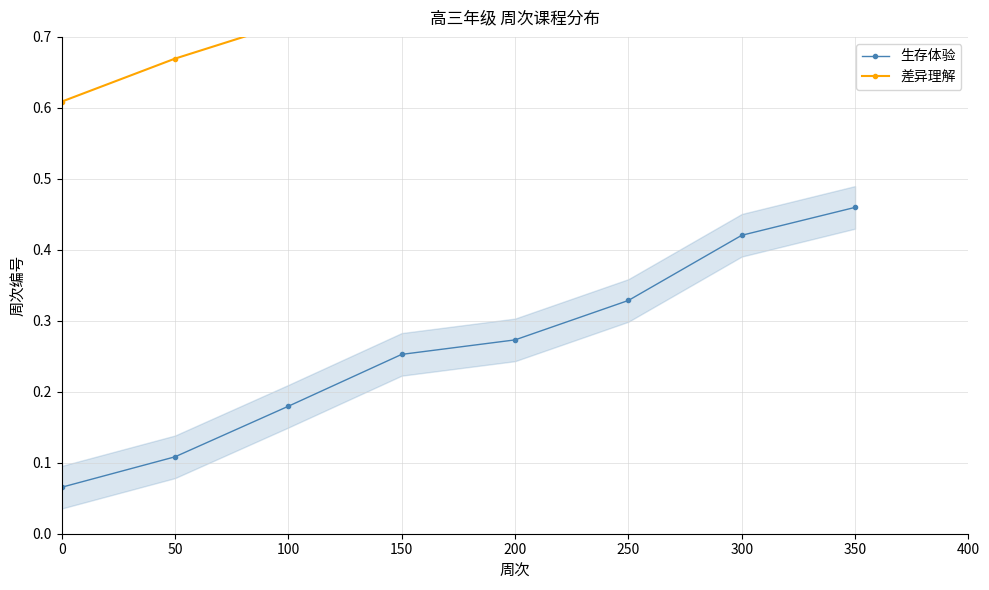

What is the difference between the maximum and minimum values in the 差异理解 series?

0.4